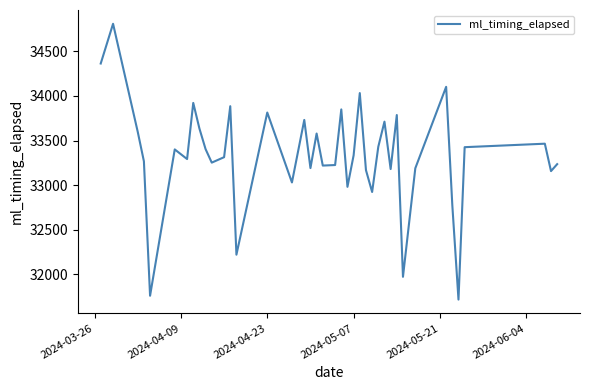

What is the minimum value shown in the chart?

31719